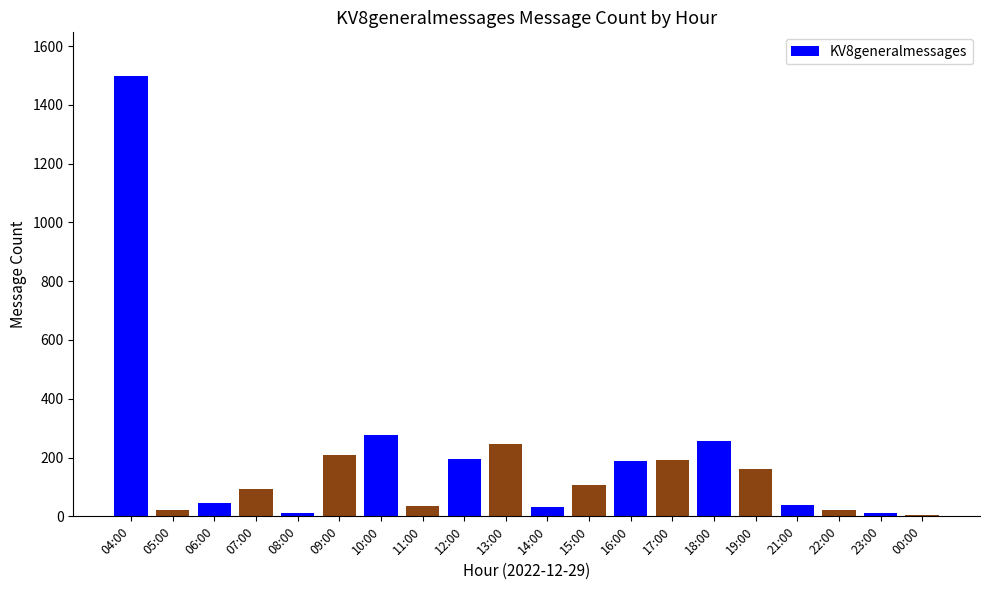

What position from the right is 05:00?

19